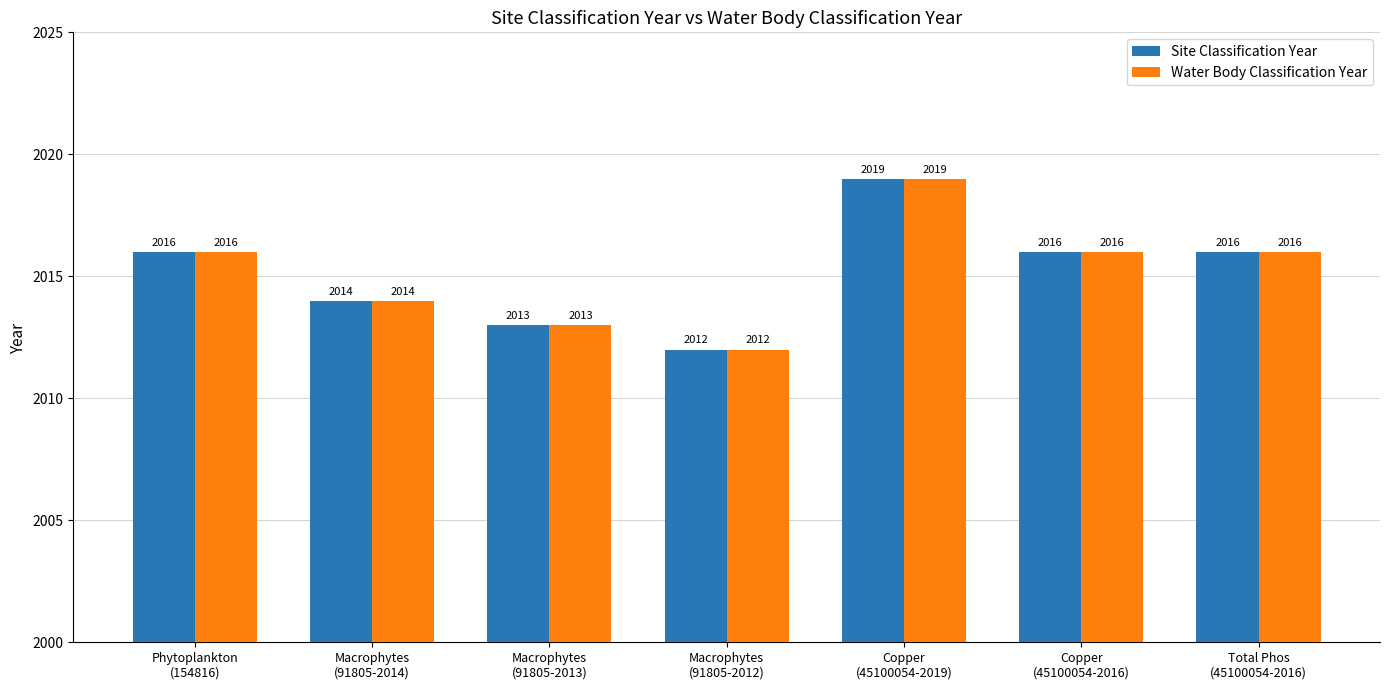

How many data points does each series have?

7